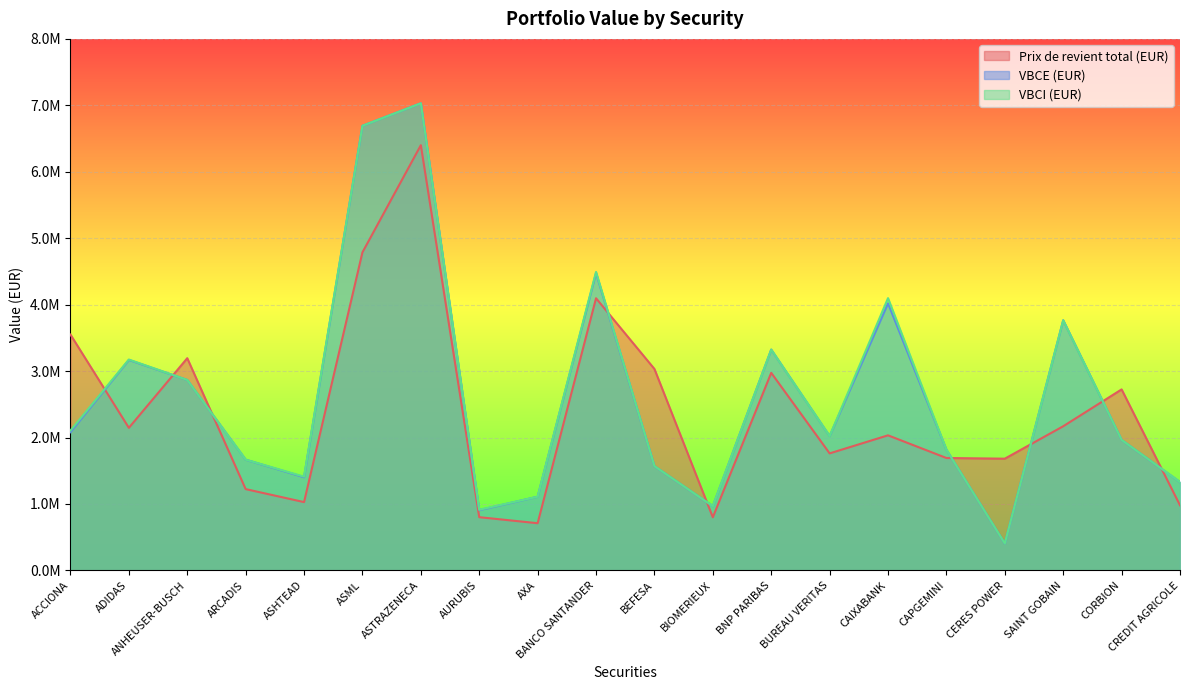

Is it true that VBCI (EUR) equals 1328962.1 at CREDIT AGRICOLE?

True